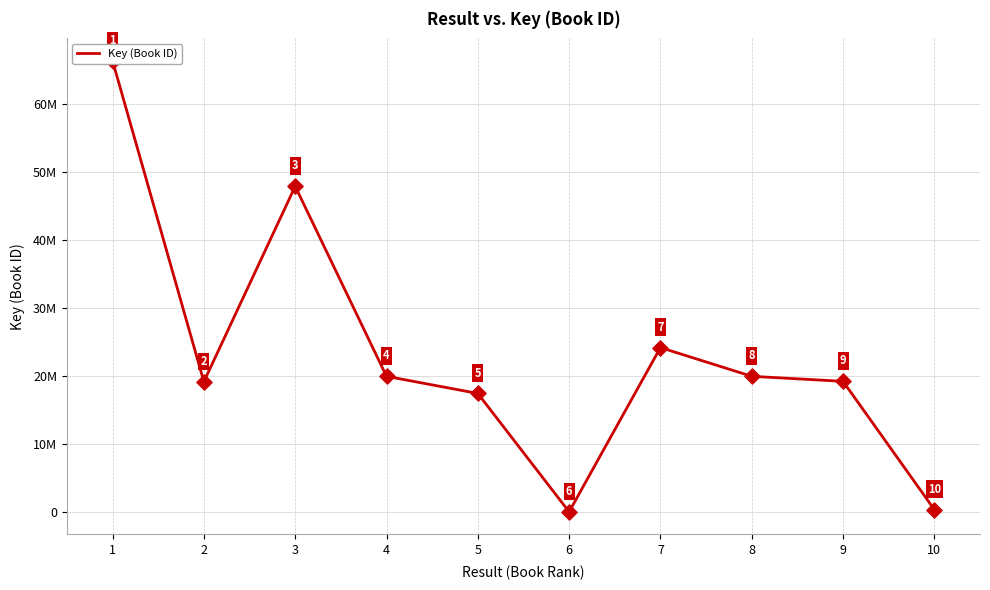

What is the change in value from 1 to 2?

-47149831